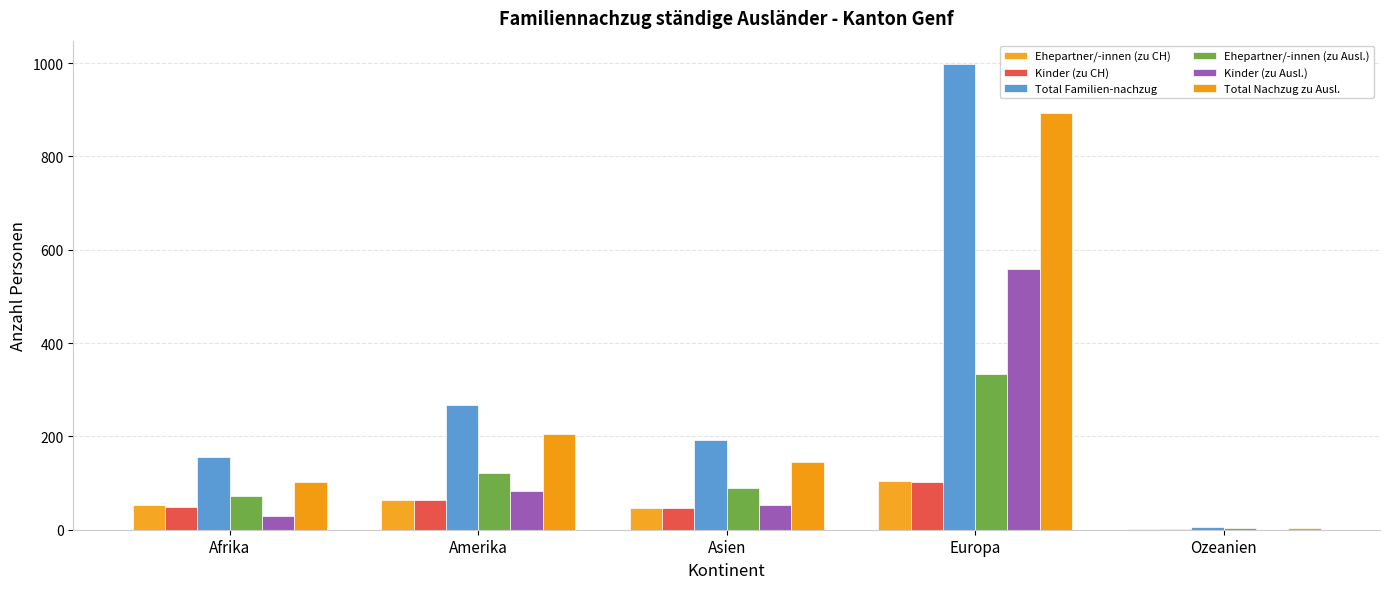

What is the sum of the Ehepartner/-innen (zu CH) values at Amerika and Asien?

110